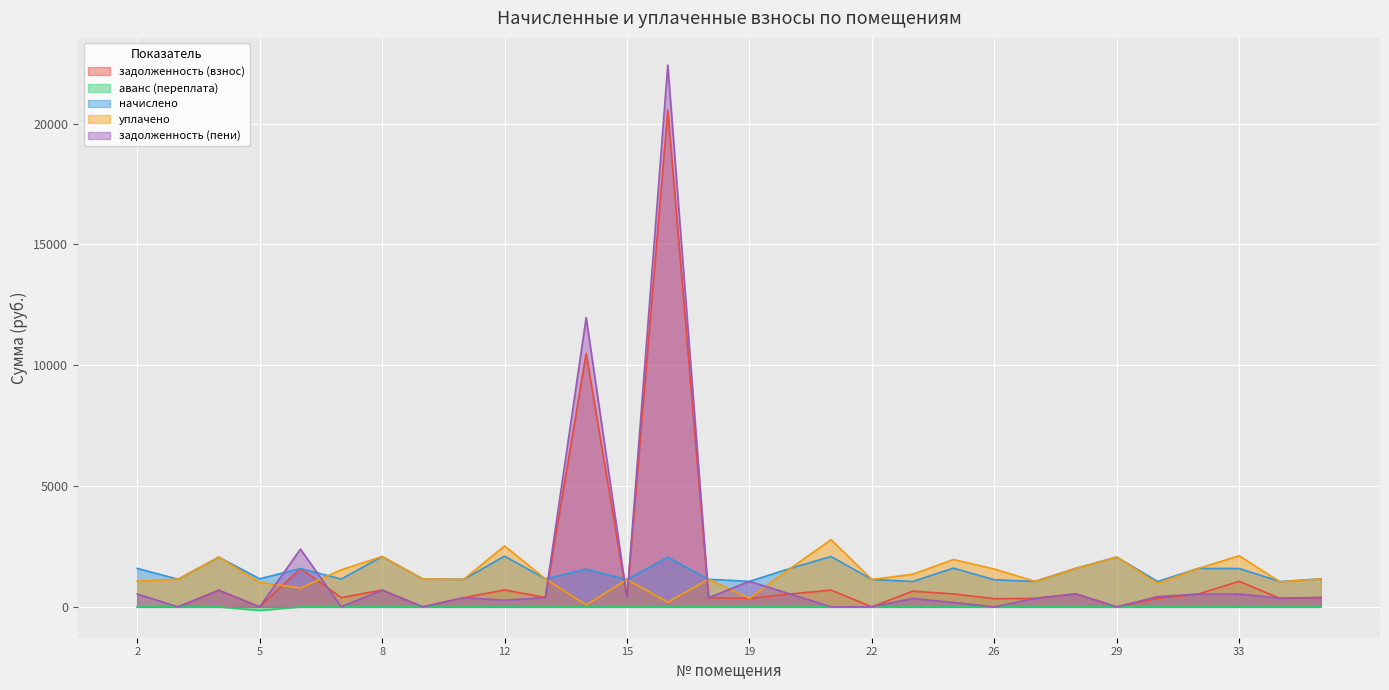

True or false: начислено has a value of 2097.9 at 12.

True